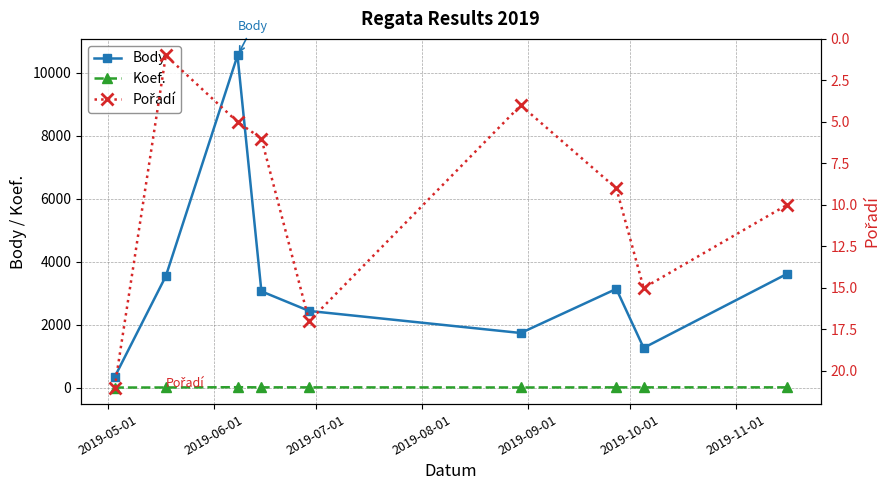

How many interior local peaks does the Body series have?

2